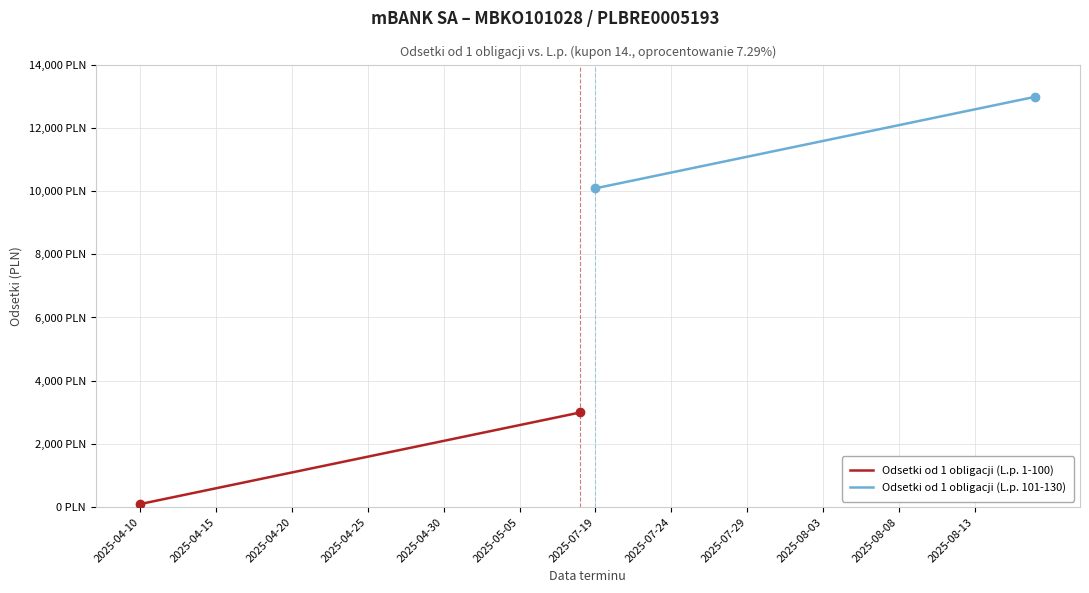

Which series has the largest total across all categories?

Odsetki od 1 obligacji (L.p. 101-130)